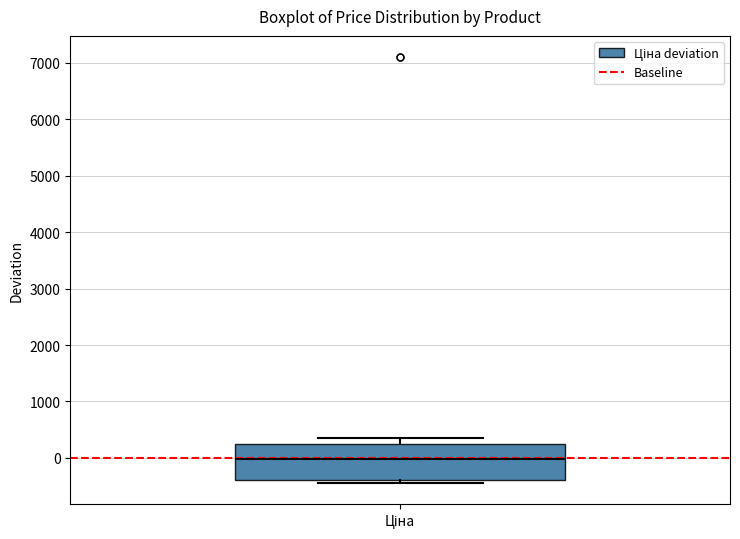

Read this box plot against the y-axis: the position of the median line, the range covered by the box, and the ends of both whiskers. The values are not printed on the chart, so give them approximately, as read against the axis.

median 0, box -400 to 300, whiskers -400 (just below the box's lower edge) to 300 (just above the box's upper edge)